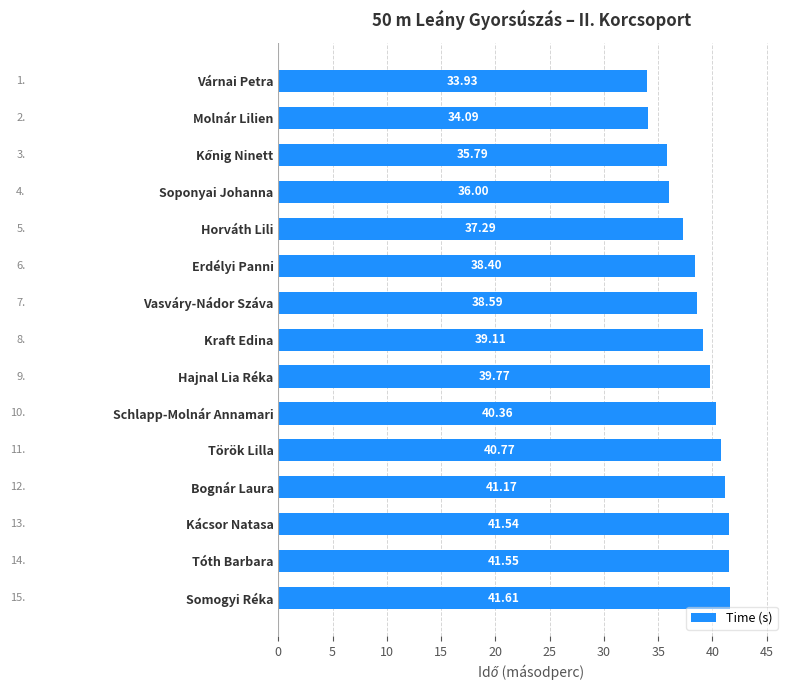

What is the difference between the maximum and minimum values?

7.7